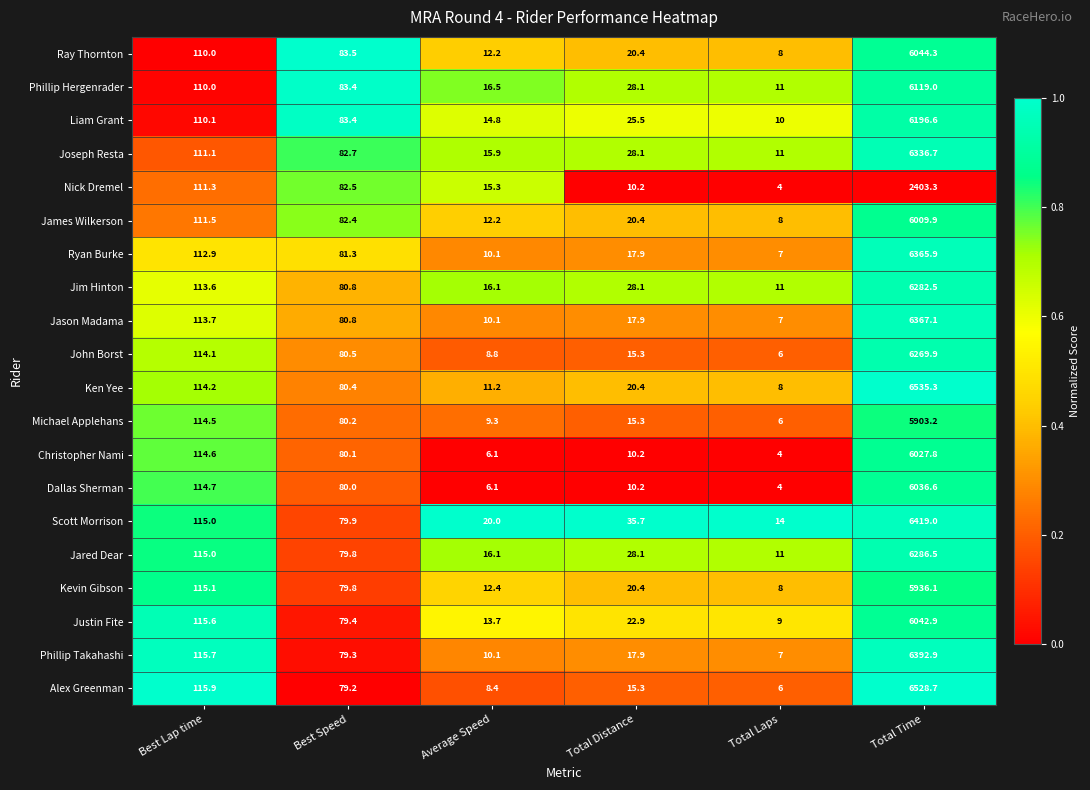

Which category has the highest value across all series?

Total Time